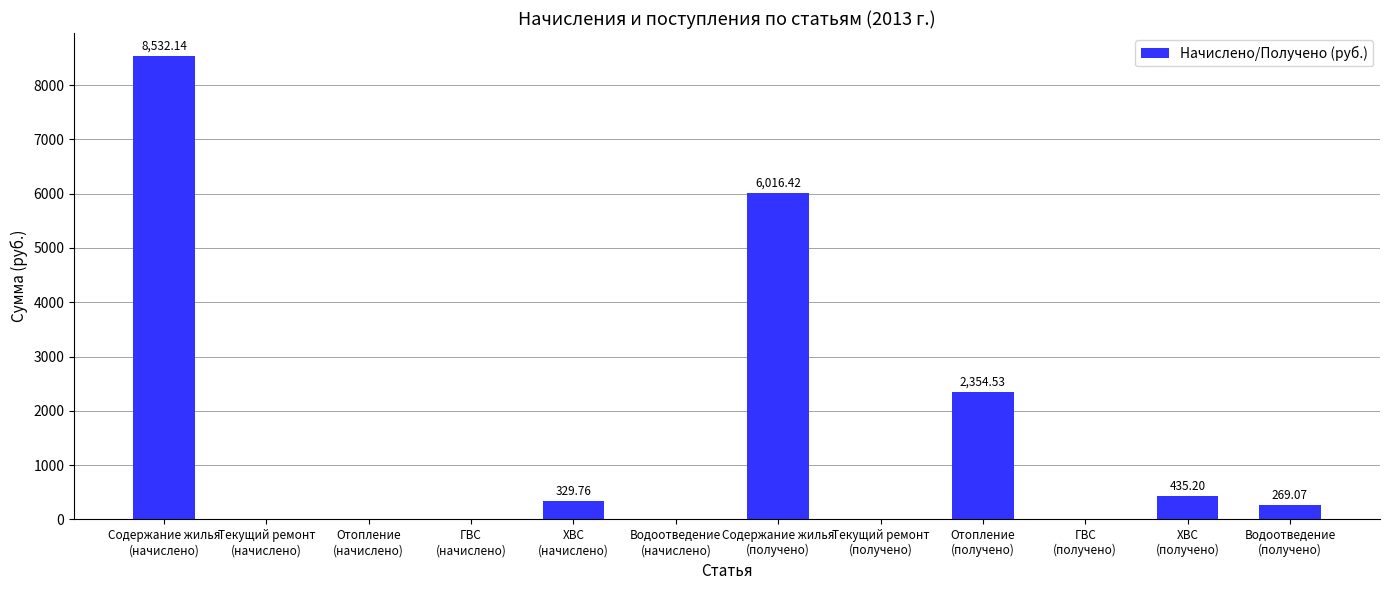

What is the sum of the values at Водоотведение
(начислено) and Водоотведение
(получено)?

269.1